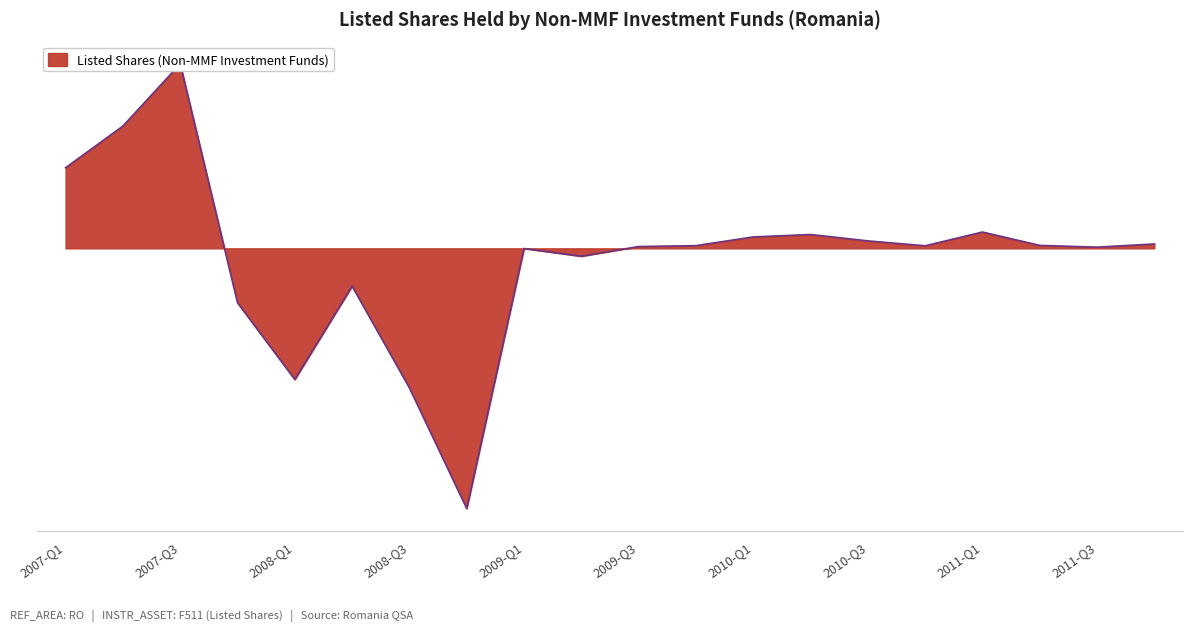

Is it true that the value at 2007-Q4 is -582.2?

True